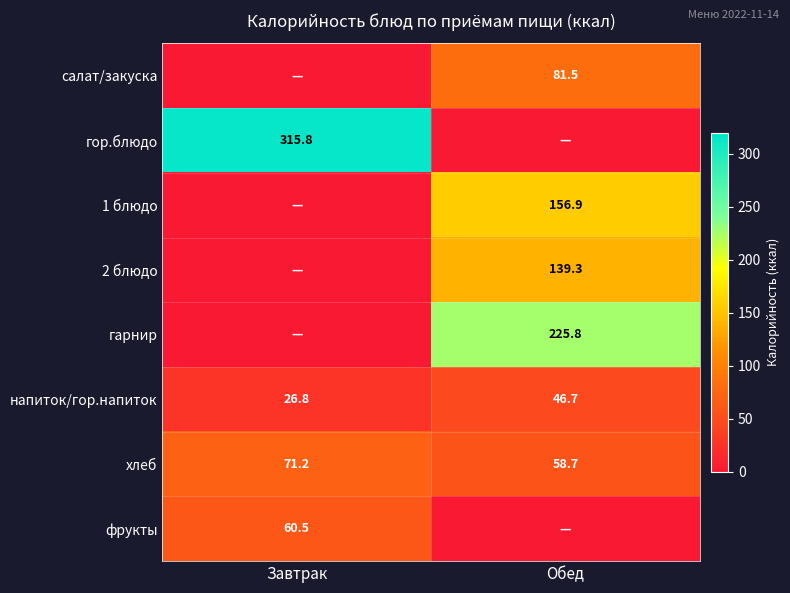

Is it true that напиток/гор.напиток equals 46.7 at Обед?

True